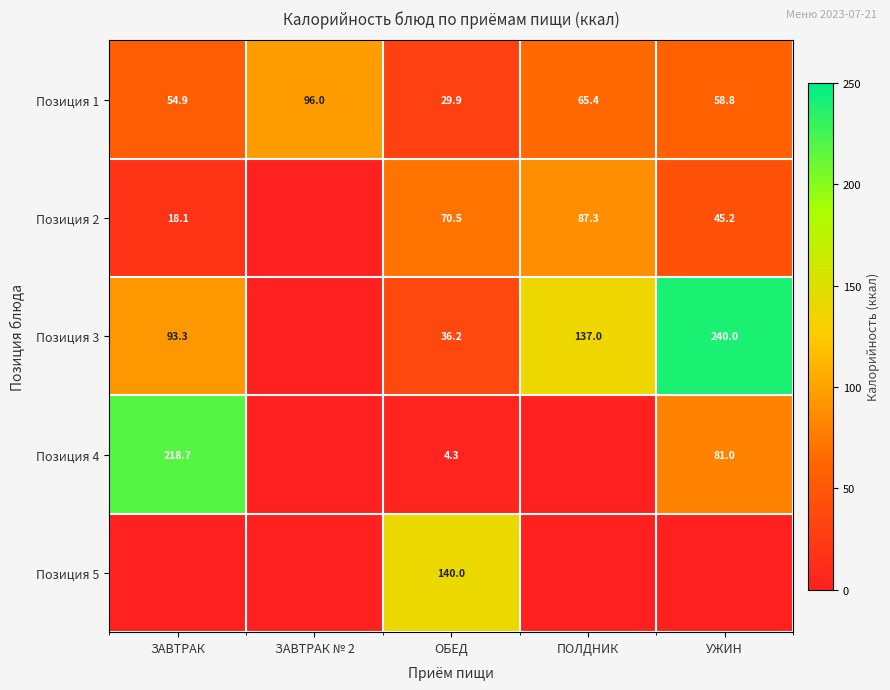

What is the difference between the Позиция 1 values at УЖИН and ПОЛДНИК?

6.6